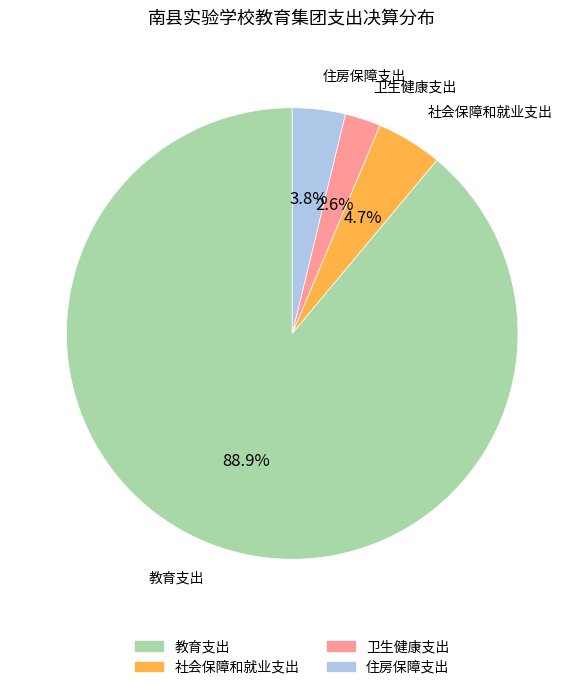

To the nearest percent, what is the average slice percentage?

25%